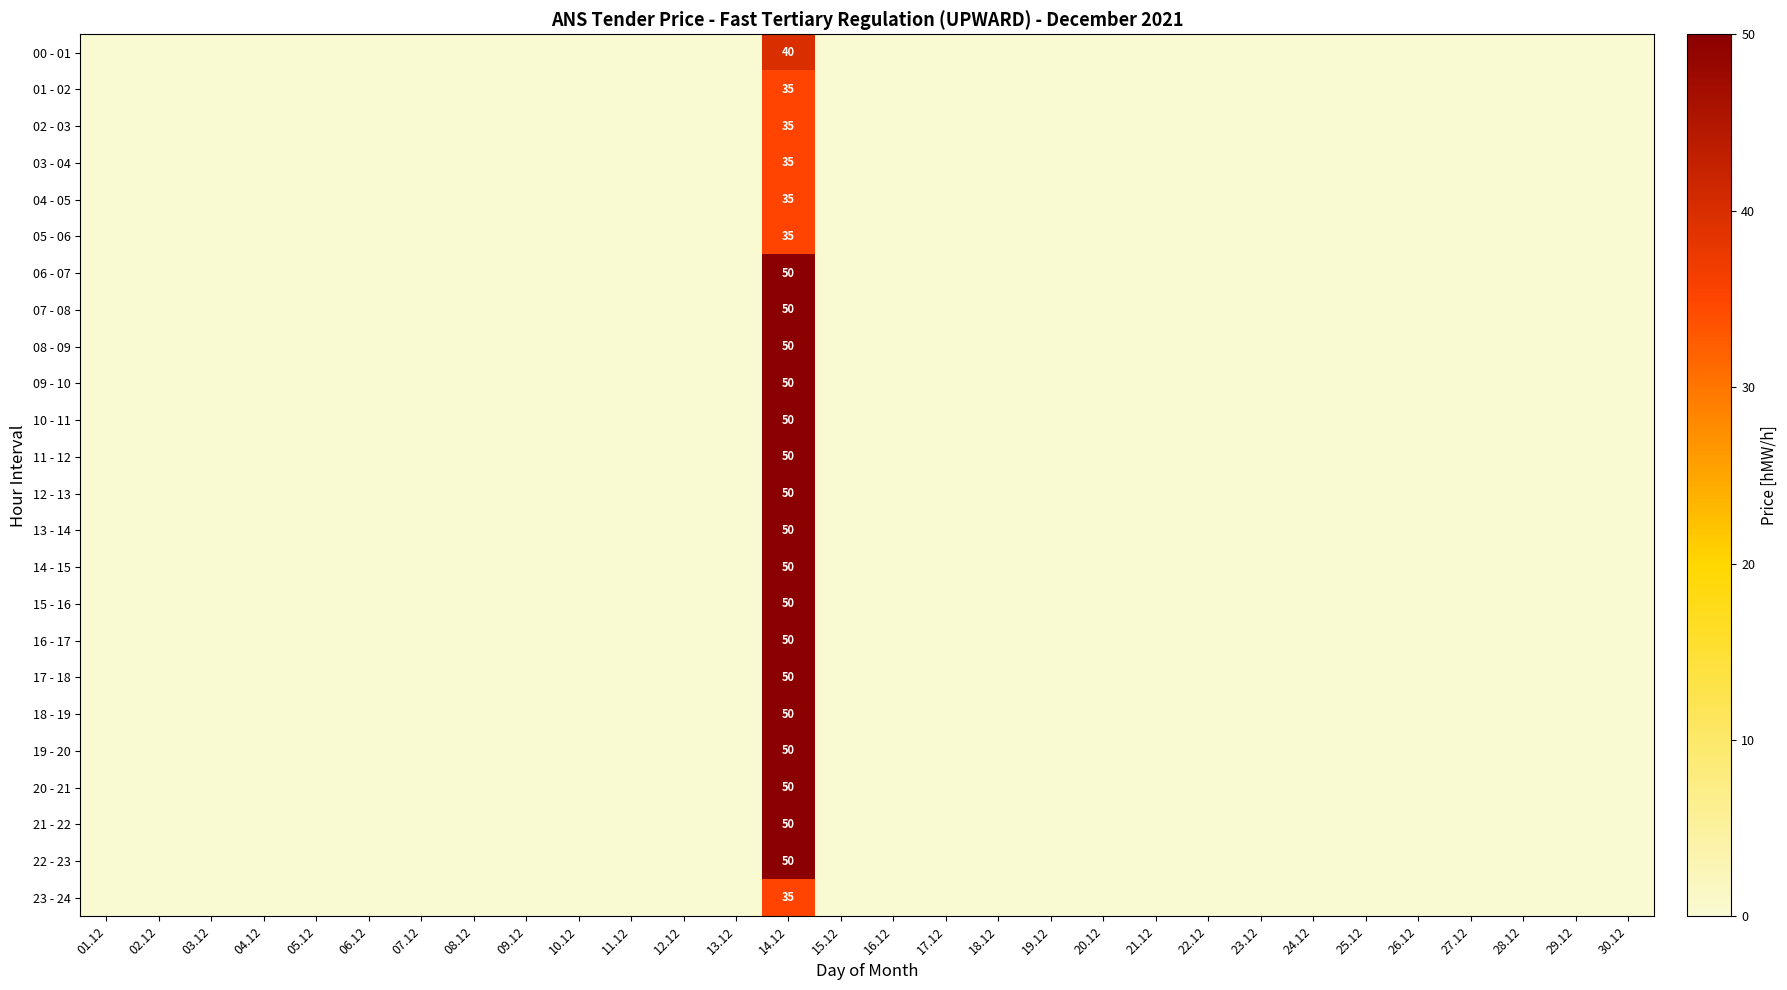

How many data points does each series have?

30